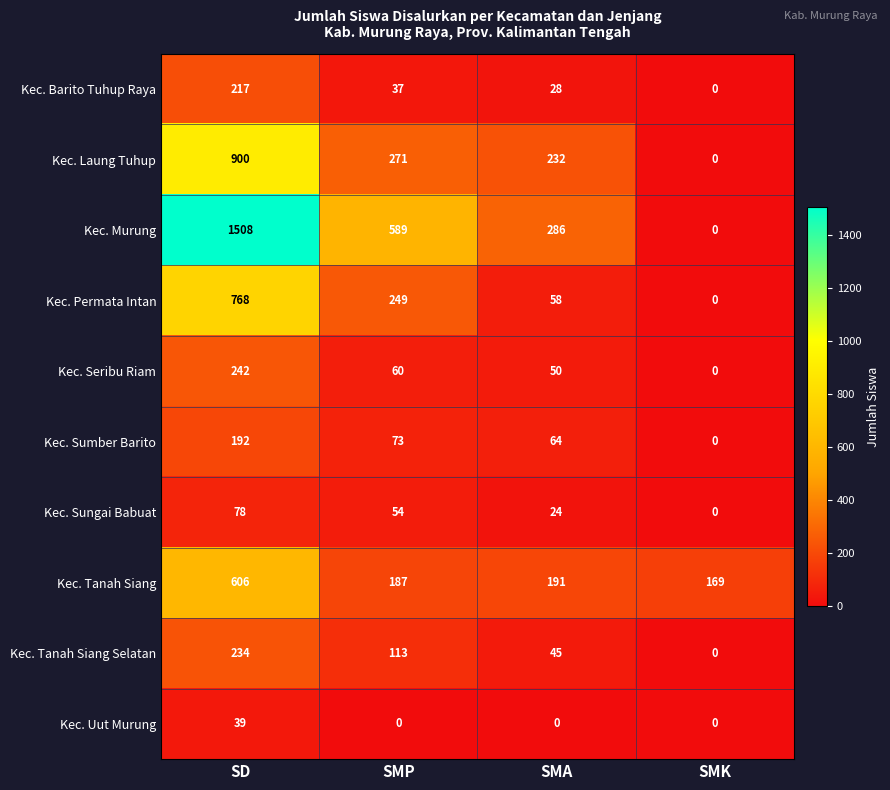

How many Kec. Murung values are between 286 and 1508?

3